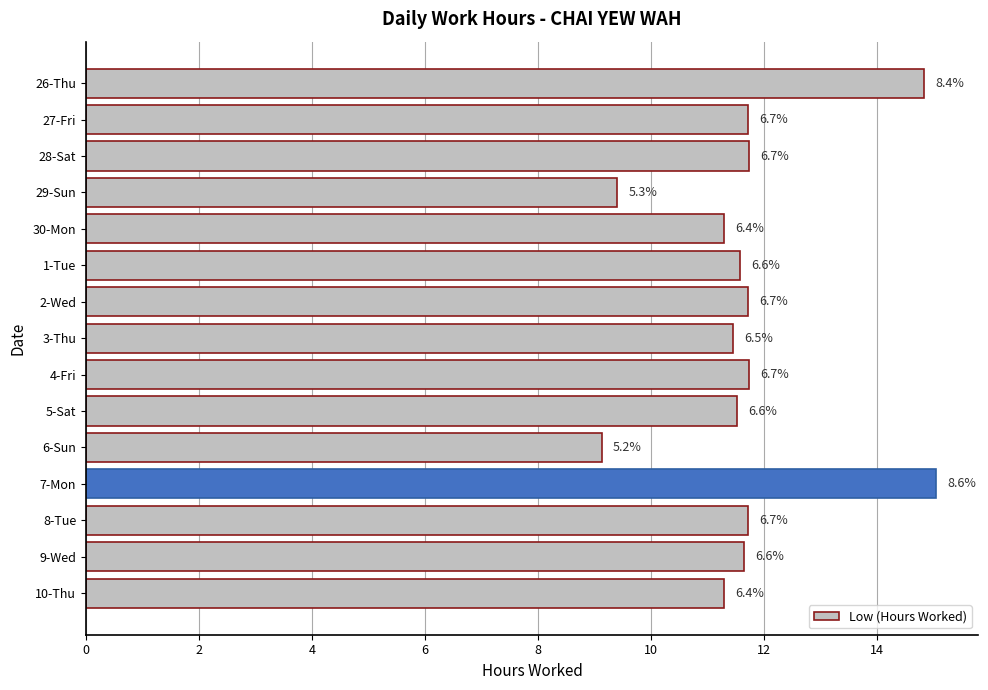

What is the difference between the maximum and second lowest values?

5.6